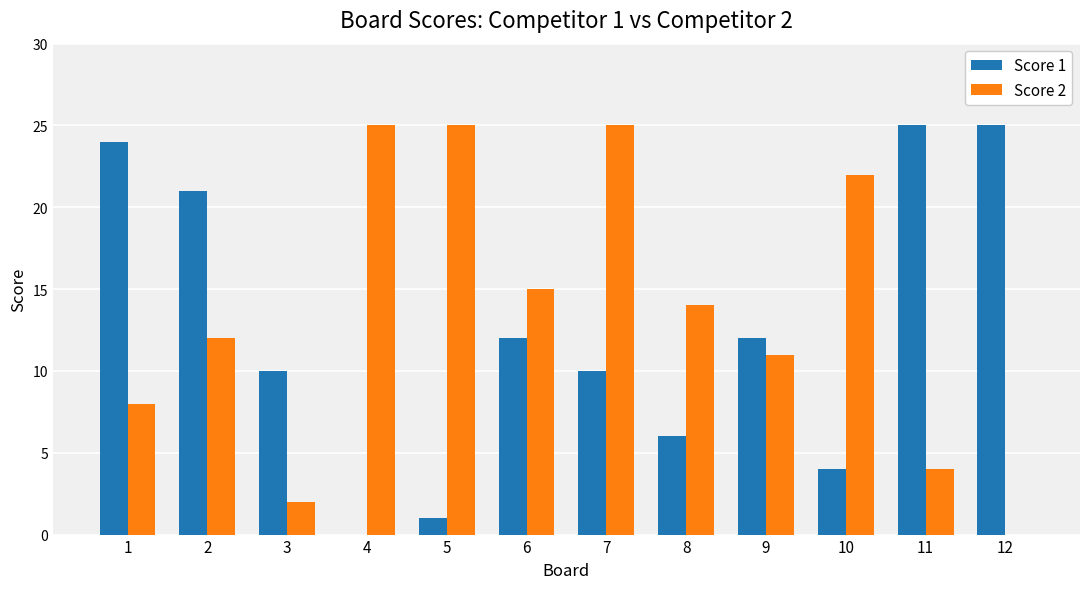

At which category is the sum across all series the highest?

7